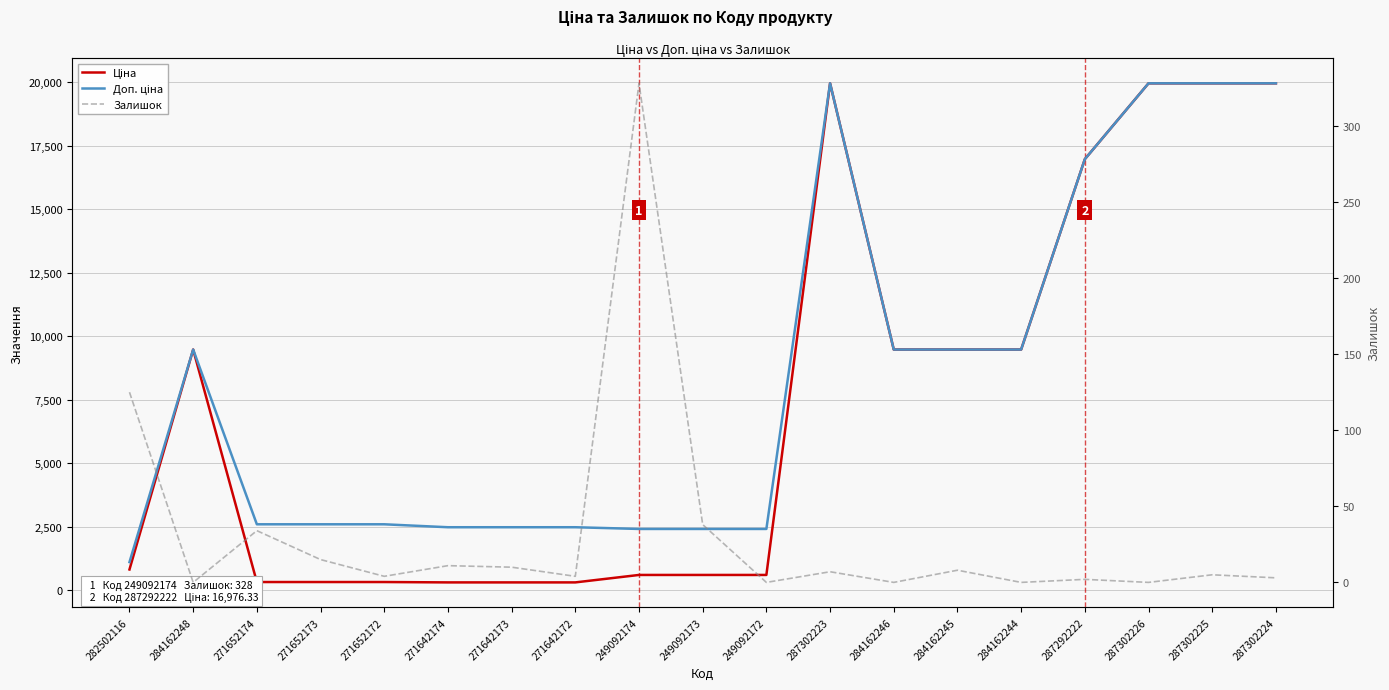

At which label does Ціна first exceed 818?

282502116